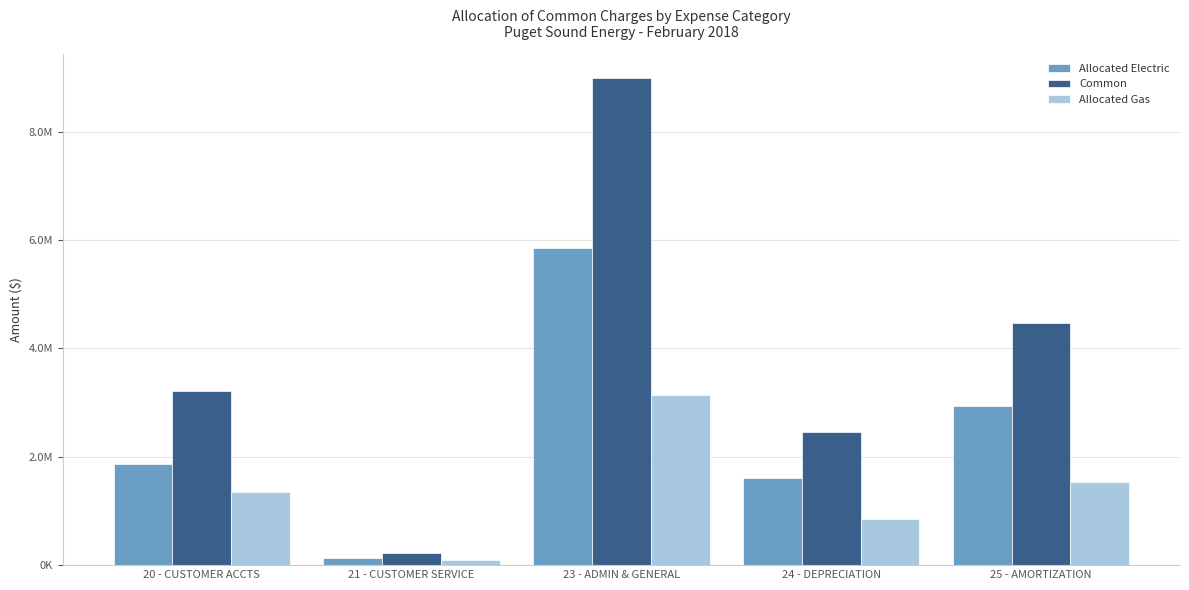

What is the lowest value of the Allocated Electric series?

128871.6